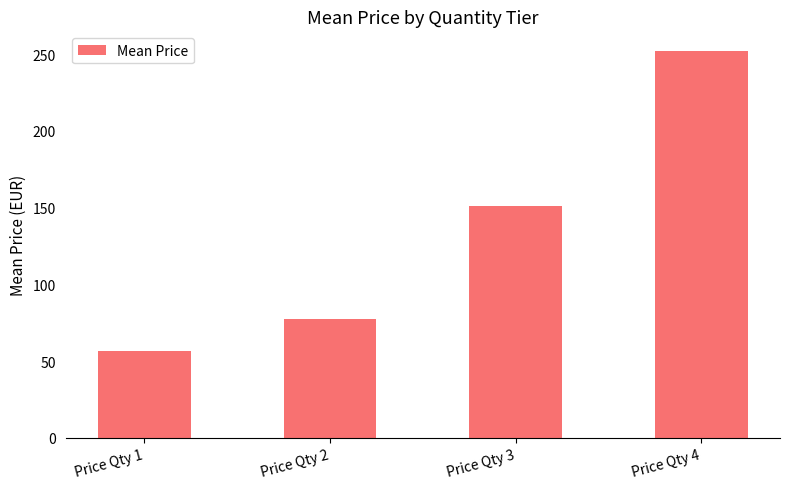

Approximately how many times larger is the value at Price Qty 4 compared to Price Qty 2?

3.3